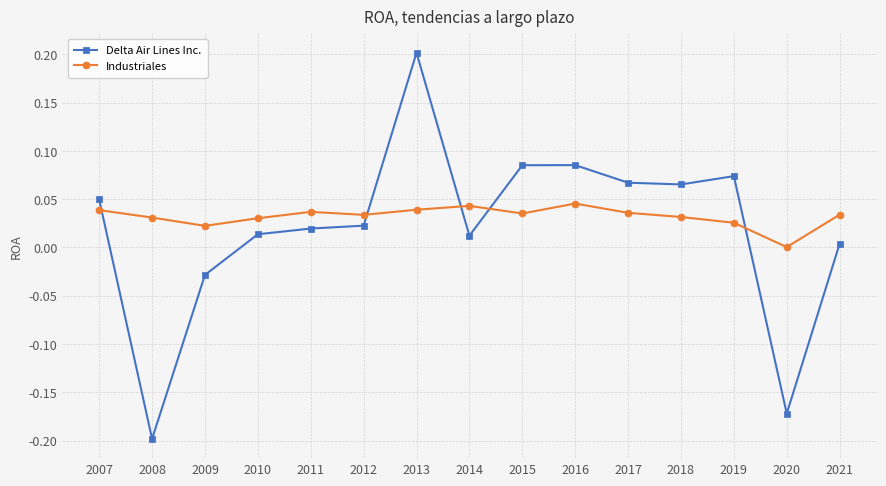

The Industriales series shows 0.1 at 2013. True or false?

False